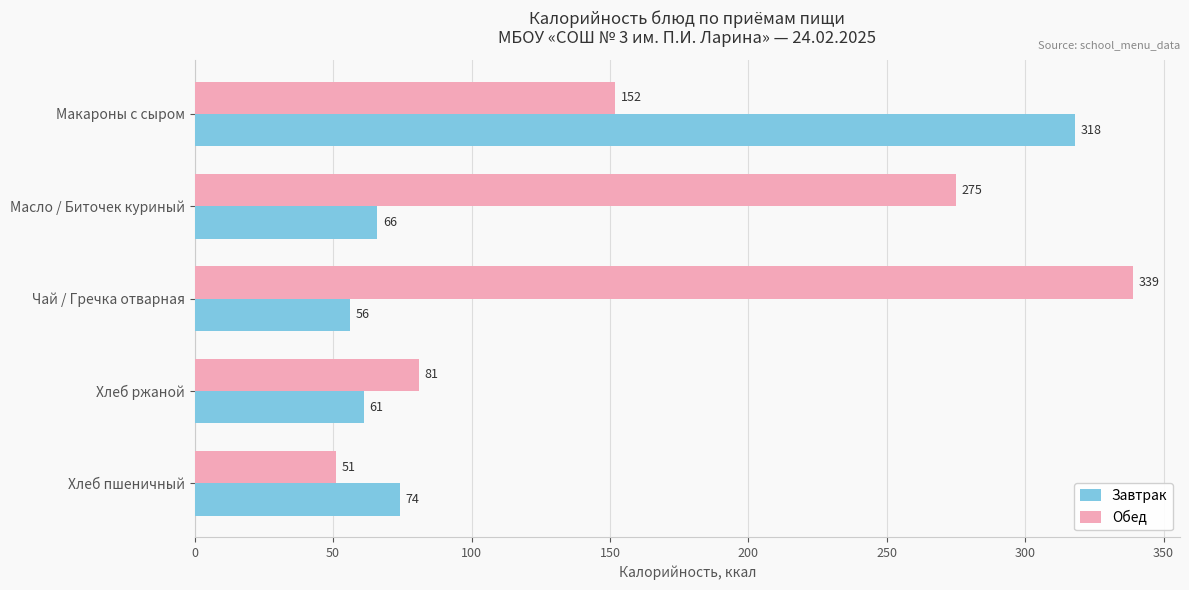

How many Обед values are between 81 and 275?

3